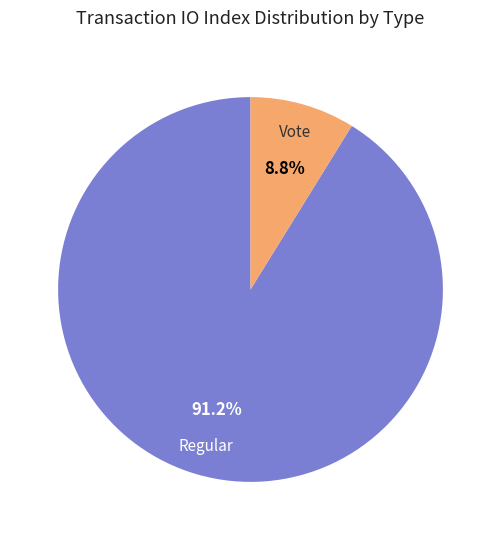

Which category accounts for the majority?

Regular